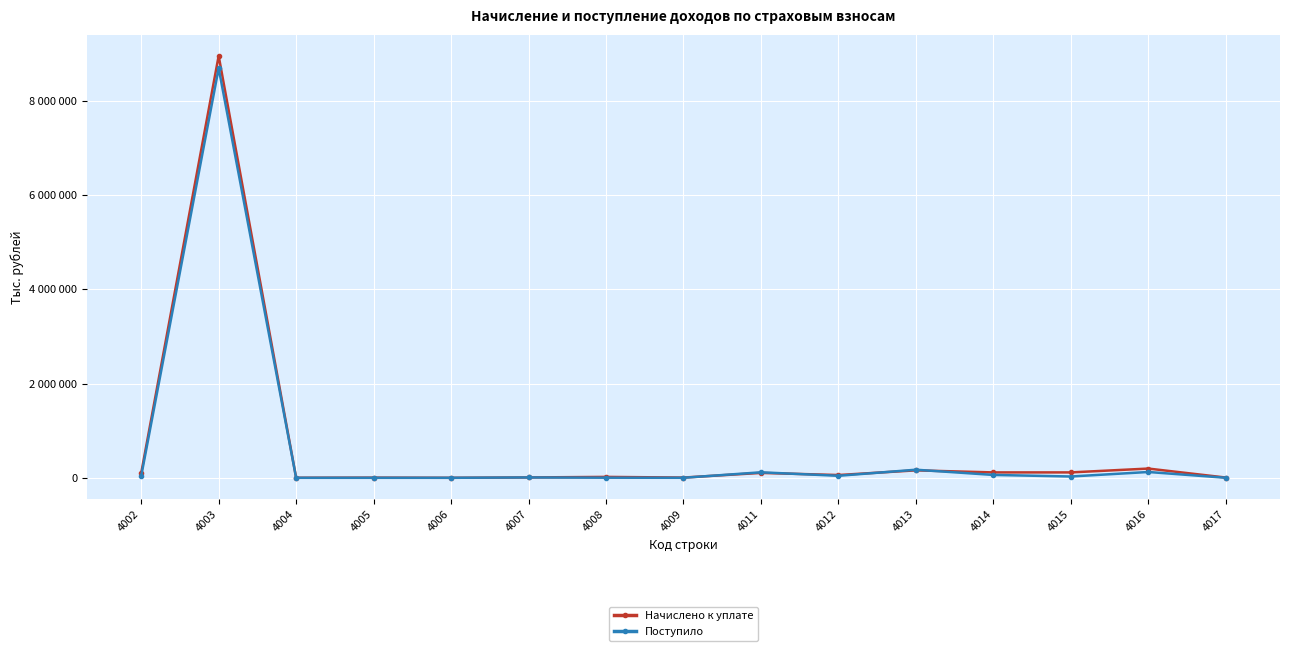

The value of Поступило at 4011 is 70851. True or false?

False